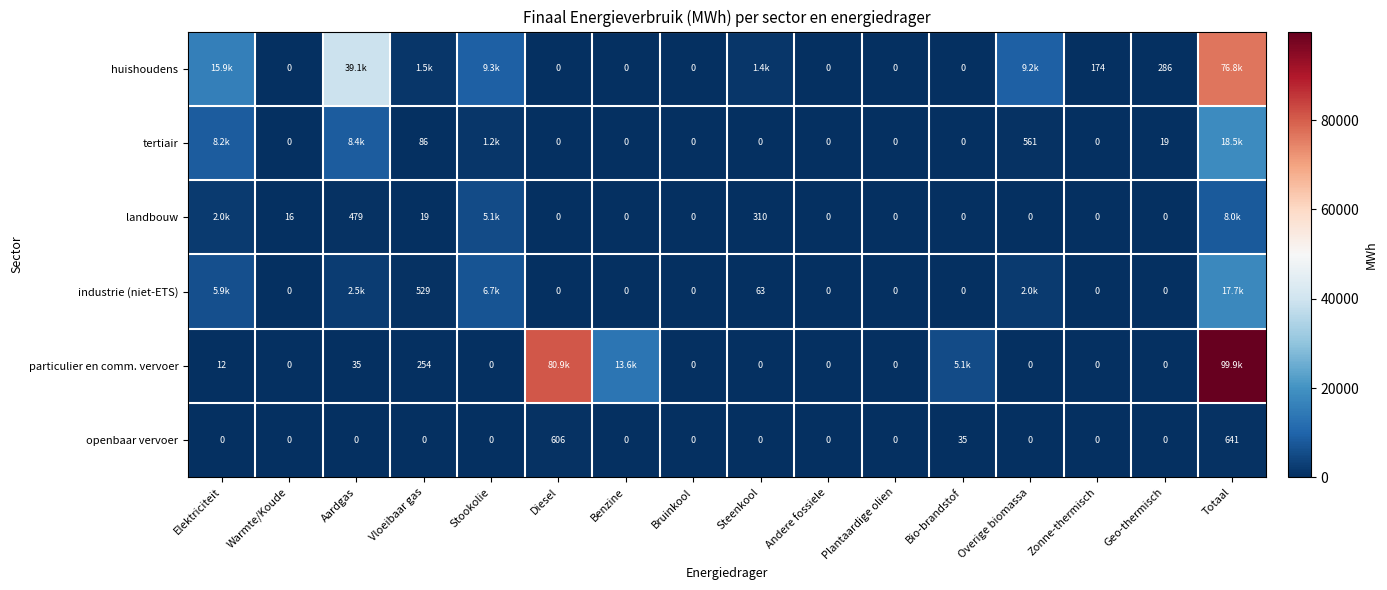

What is the greatest value displayed?

99861.5